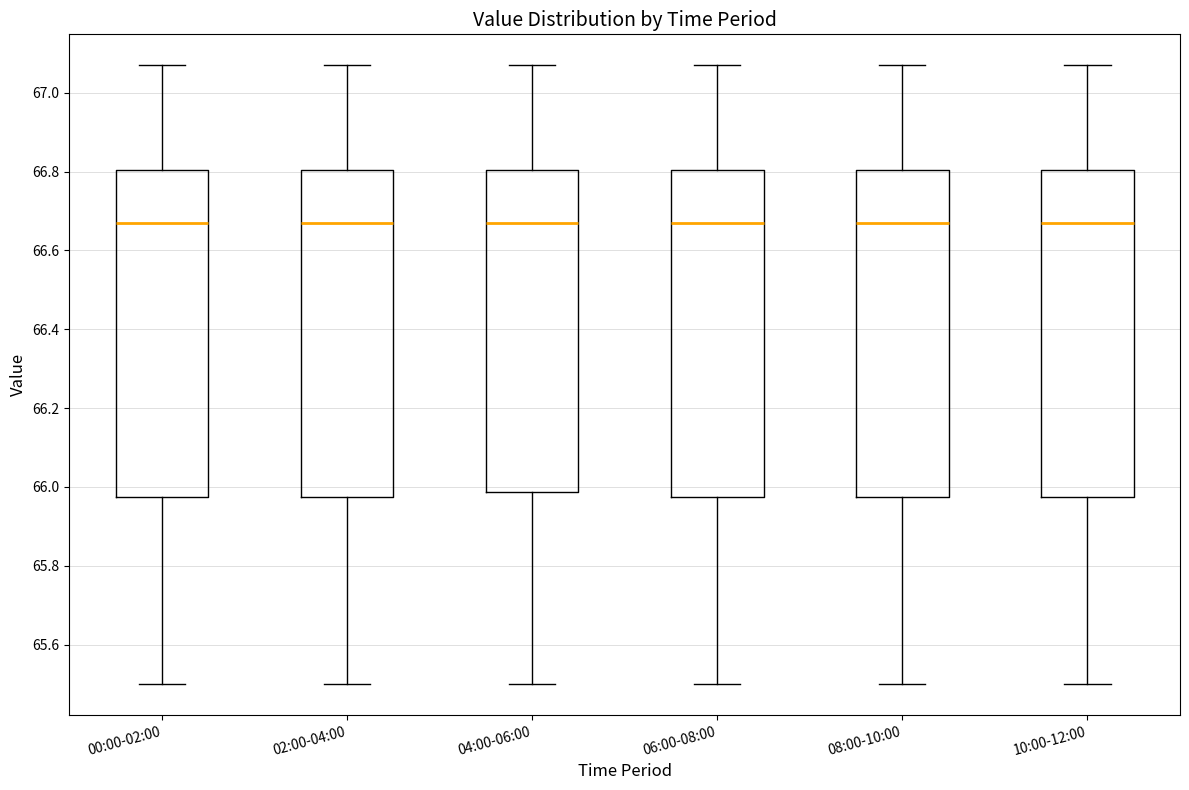

Reading left to right, read every box against the y-axis: the position of its median line, the range the box covers, and the ends of its whiskers. The values are not printed on the chart, so give them approximately, as read against the axis.

00:00-02:00: median 66.68, box 65.98 to 66.80, whiskers 65.50 to 67.08
02:00-04:00: median 66.68, box 65.98 to 66.80, whiskers 65.50 to 67.08
04:00-06:00: median 66.68, box 65.98 to 66.80, whiskers 65.50 to 67.08
06:00-08:00: median 66.68, box 65.98 to 66.80, whiskers 65.50 to 67.08
08:00-10:00: median 66.68, box 65.98 to 66.80, whiskers 65.50 to 67.08
10:00-12:00: median 66.68, box 65.98 to 66.80, whiskers 65.50 to 67.08